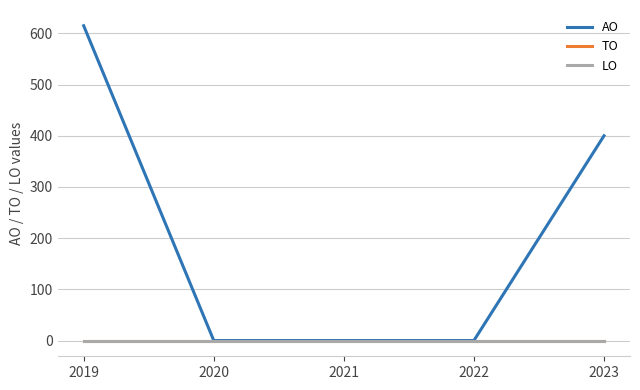

True or false: TO has a value of 0 at 2019.

True